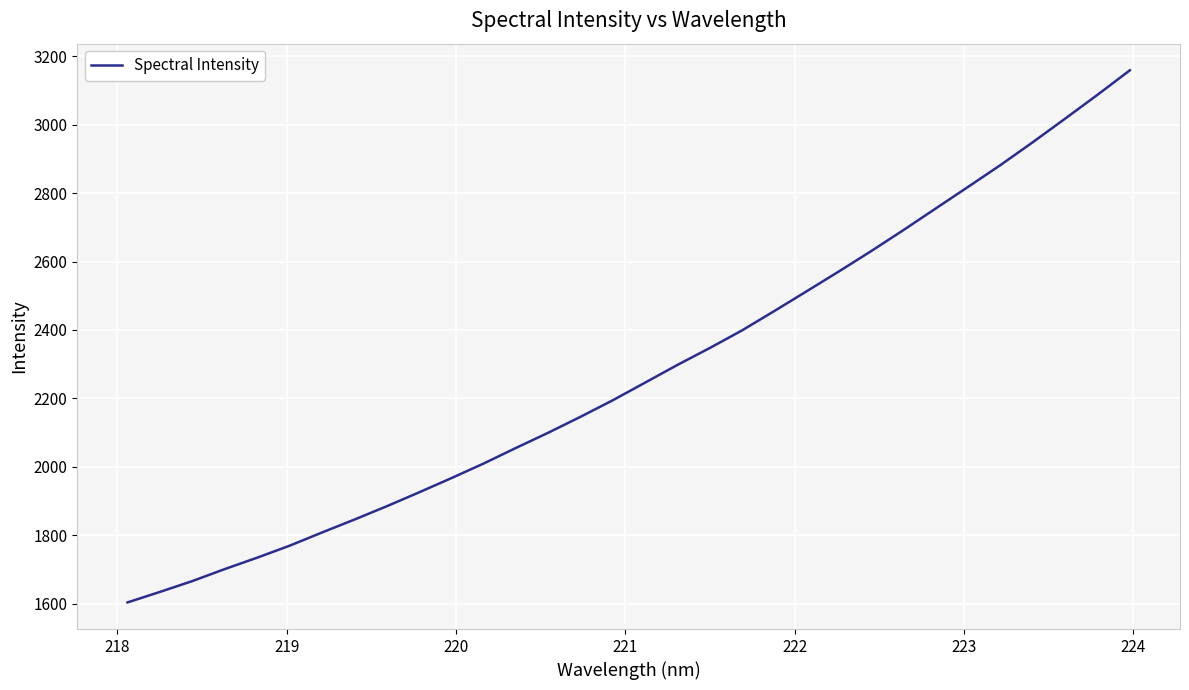

What is the greatest value displayed?

3159.2